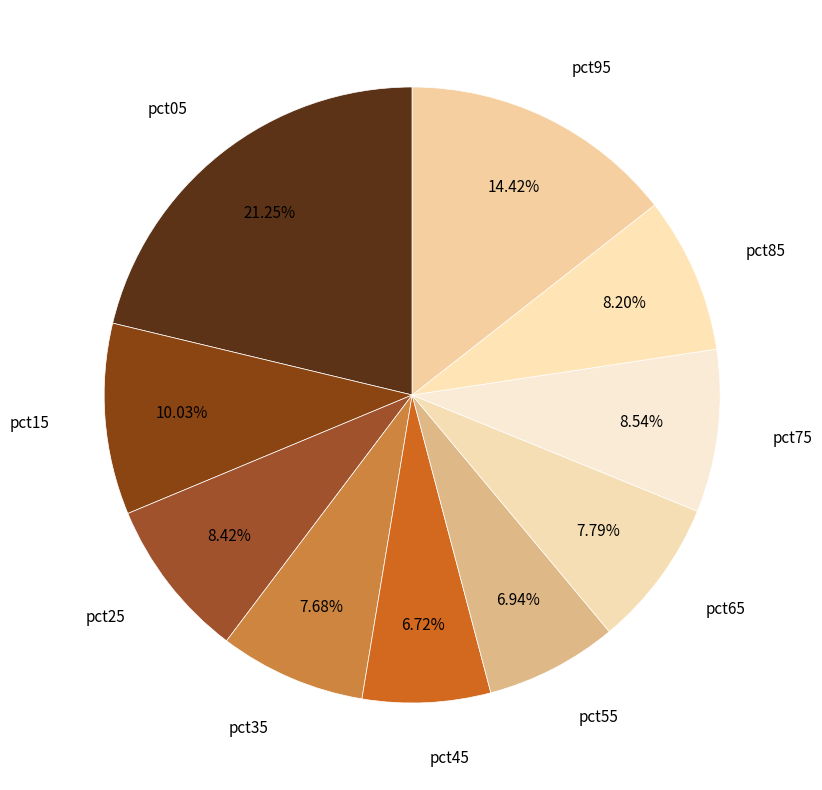

To the nearest percent, what percentage of the pie is pct15?

10%